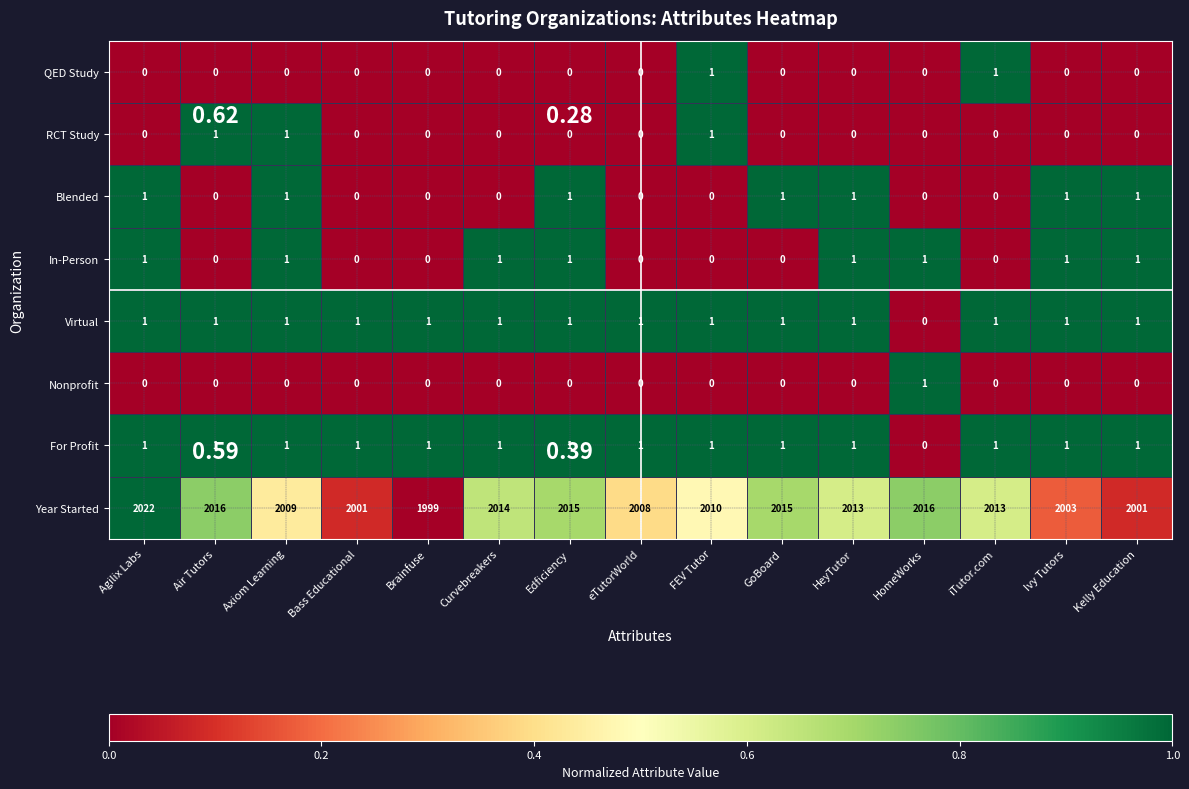

Rank the categories by Year Started value from highest to lowest.

Agilix Labs, Air Tutors, HomeWorks, Edficiency, GoBoard, Curvebreakers, HeyTutor, iTutor.com, FEV Tutor, Axiom Learning, eTutorWorld, Ivy Tutors, Bass Educational, Kelly Education, Brainfuse